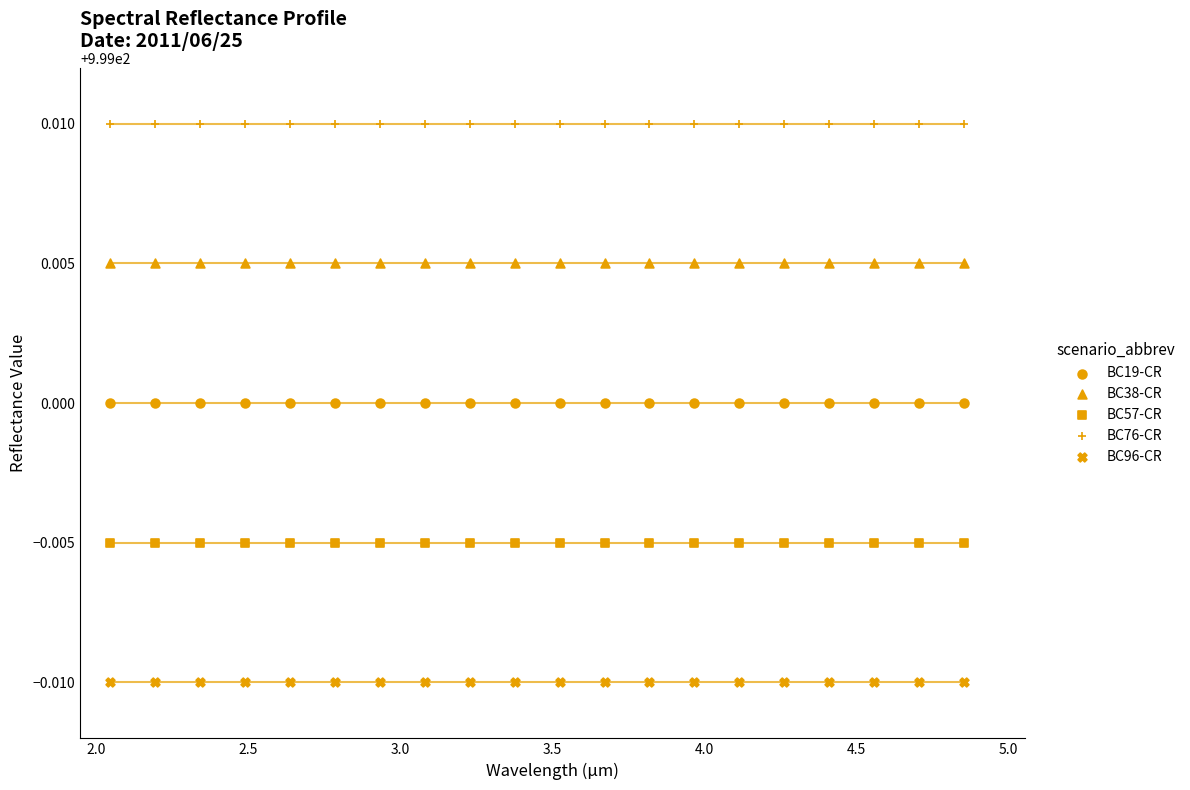

How many points are shown in the scatter plot?

100